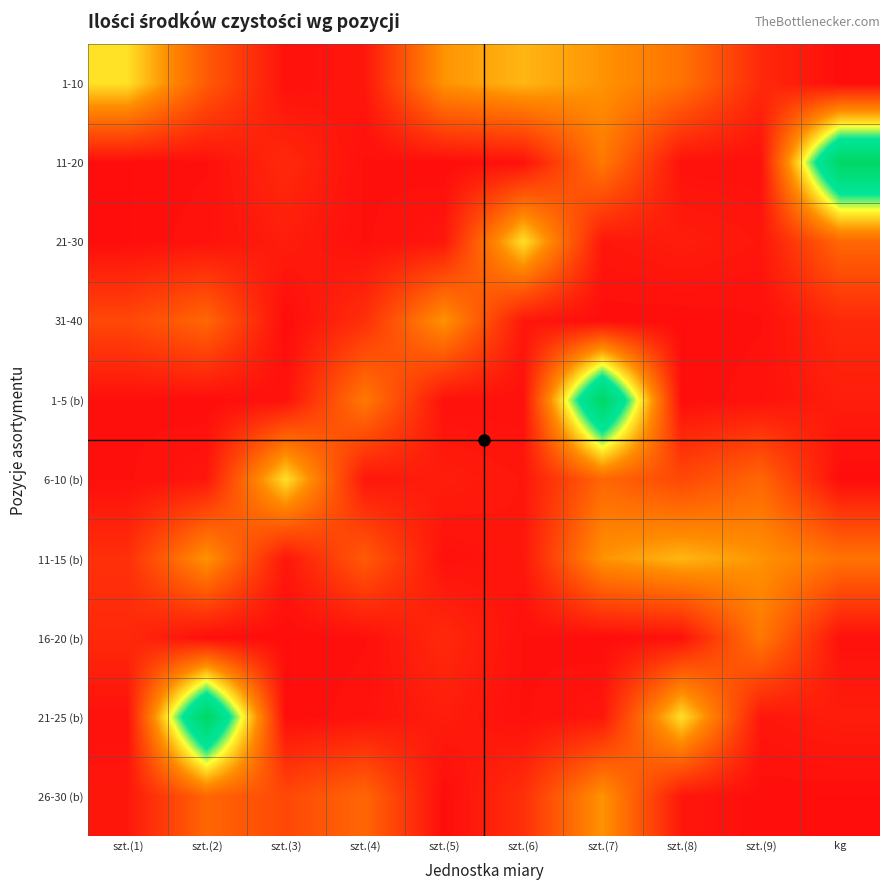

What is the smallest value displayed?

10